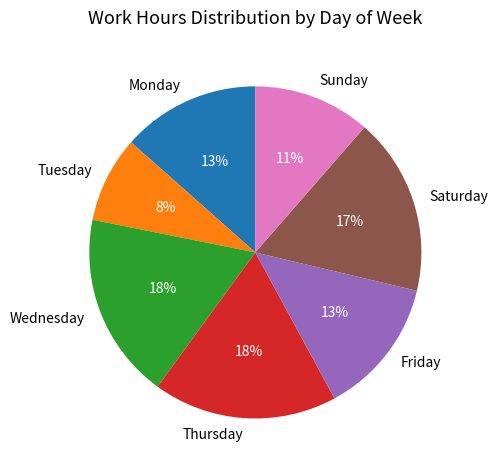

Which slice is the smallest?

Tuesday